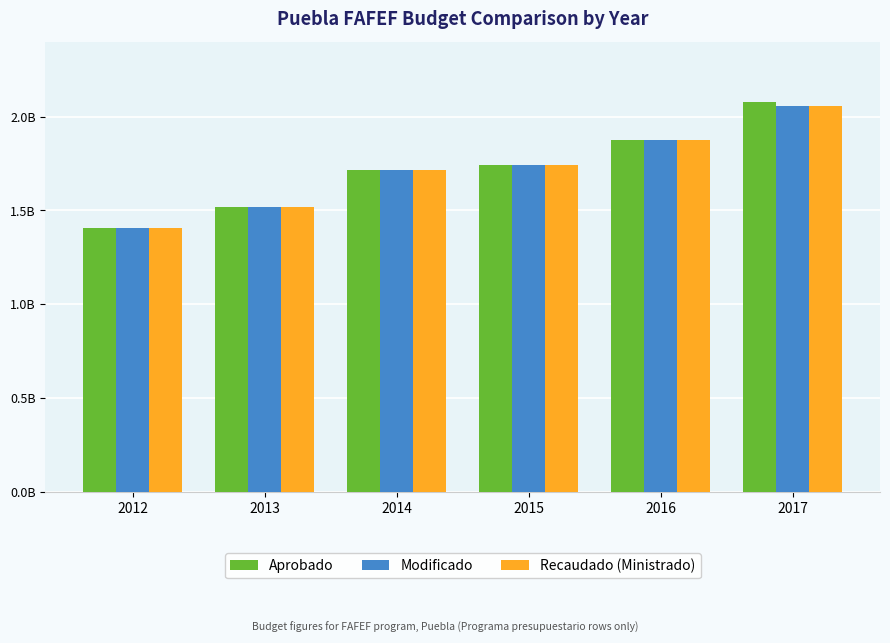

Are the bars grouped side by side (vs. stacked)?

Yes